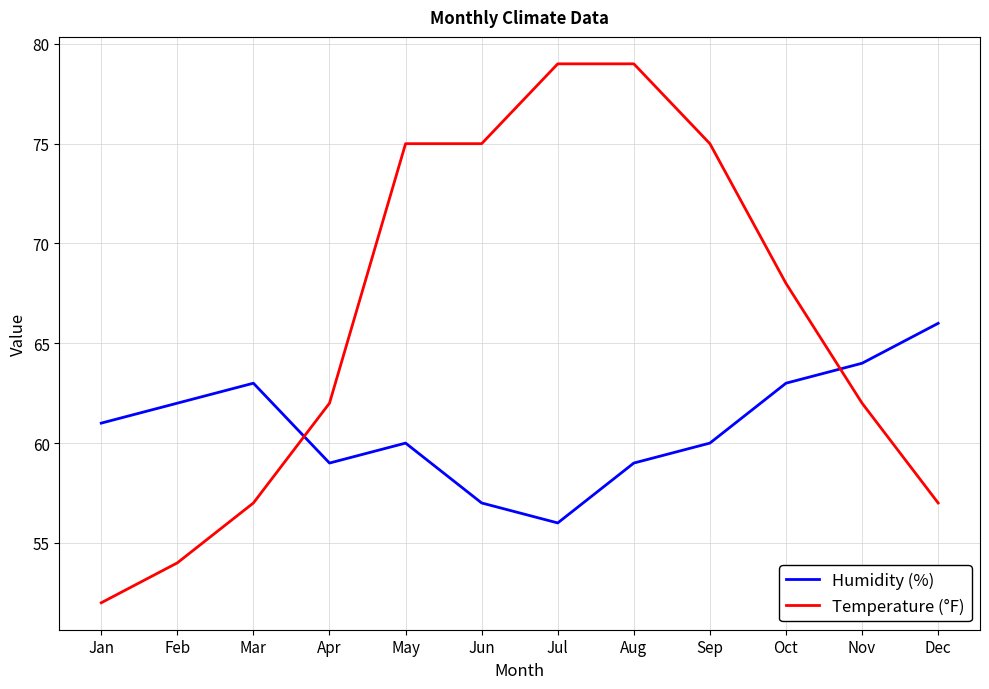

What is the spread (max minus min) of values at May?

15